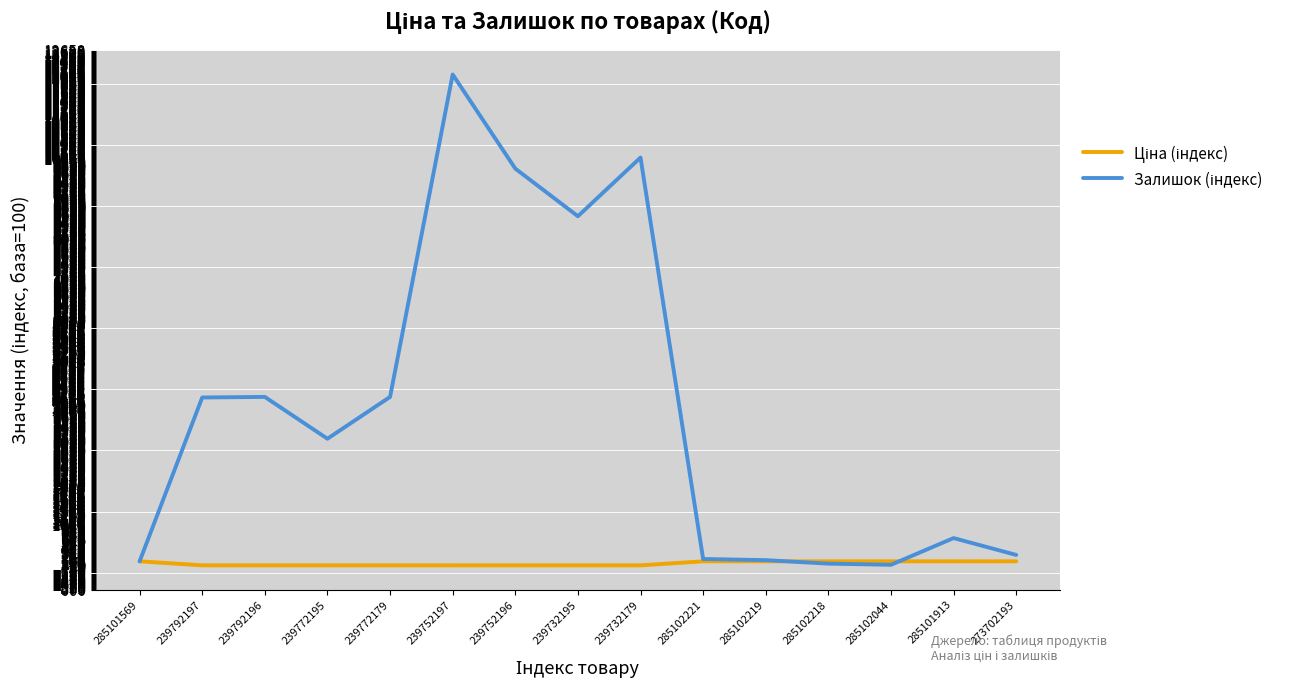

What is the maximum value shown in the chart?

12071.4